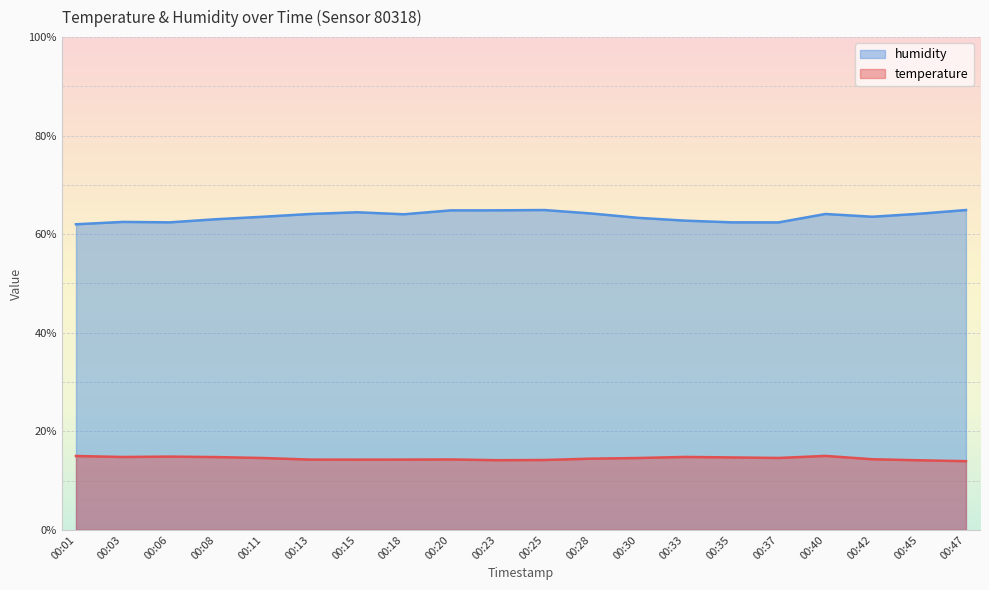

What is the value of the humidity point at the 10th from the left?

64.8